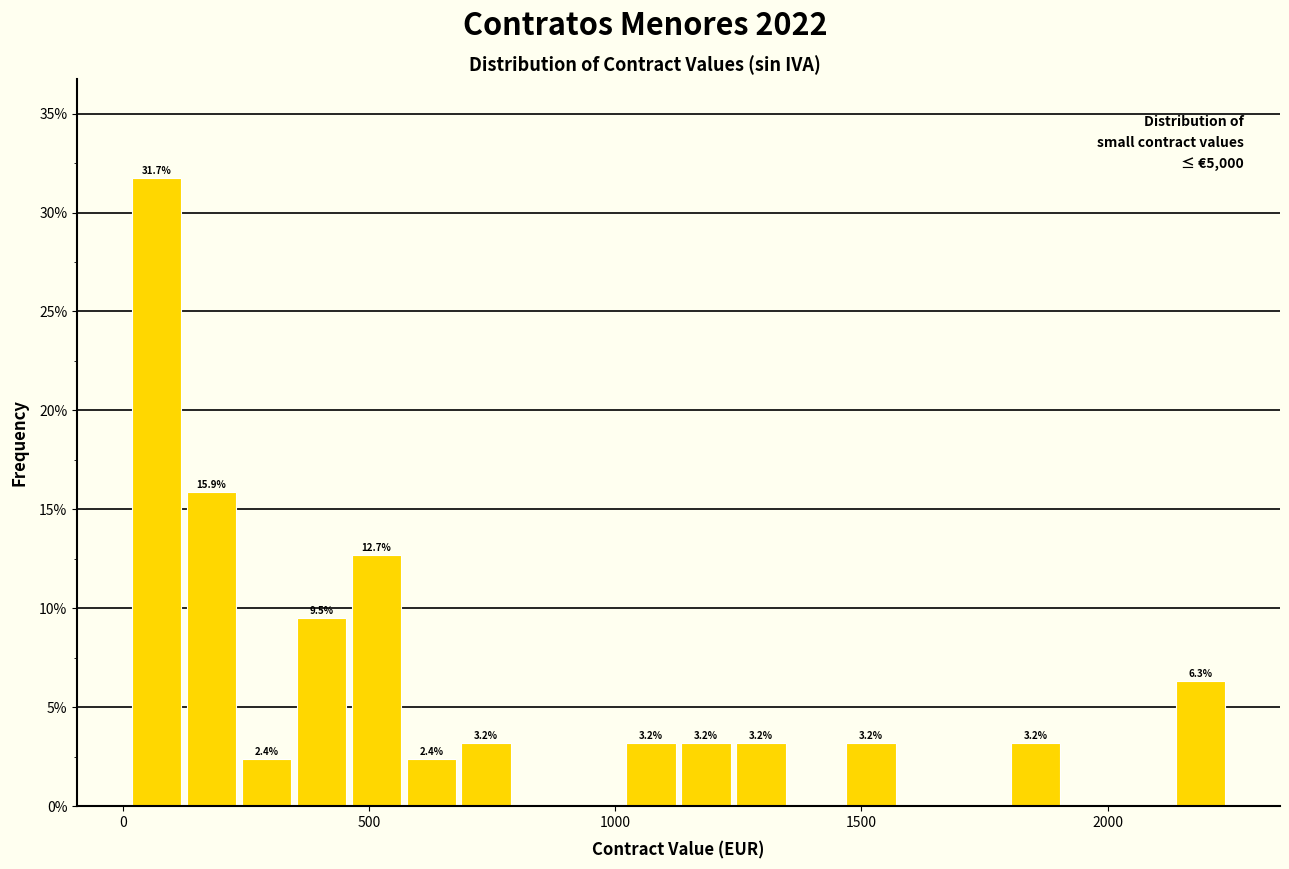

Around what value on the x-axis is the tallest bar? Give the approximate position of its centre, as read against the axis.

50